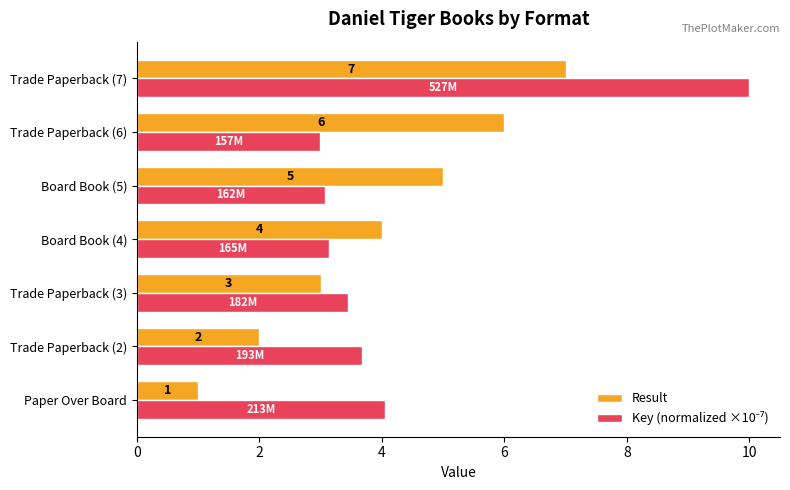

Count the Result values in the range 2 to 6.

5